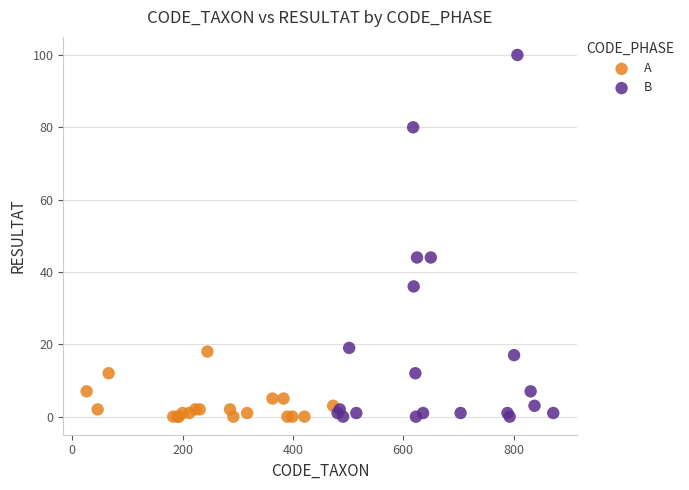

Which series contains the highest Y value?

B